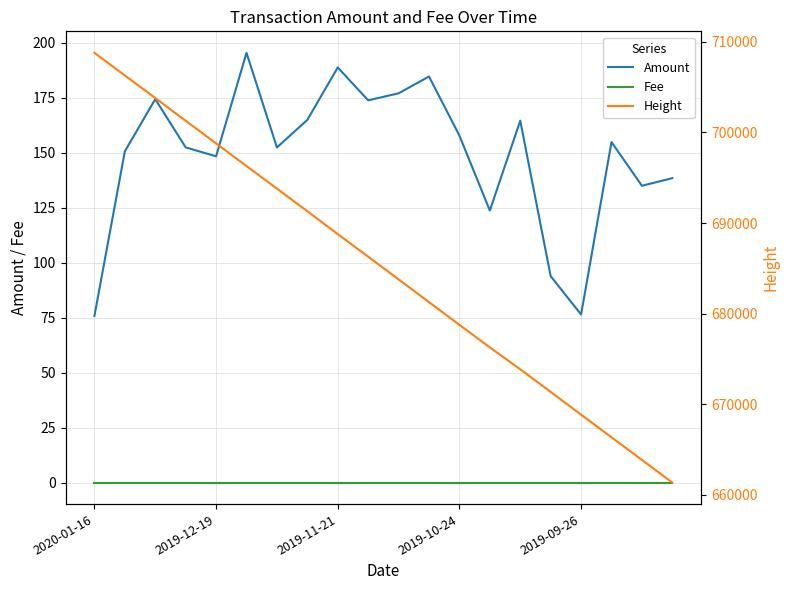

True or false: Fee and Amount cross at least once.

False